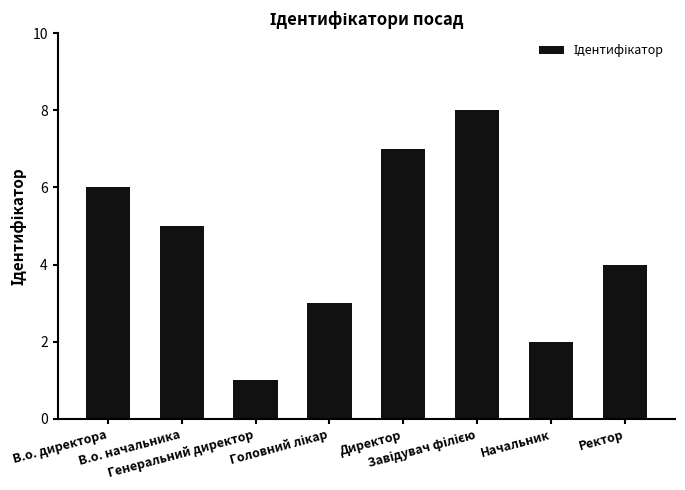

How many data points are less than 5?

4